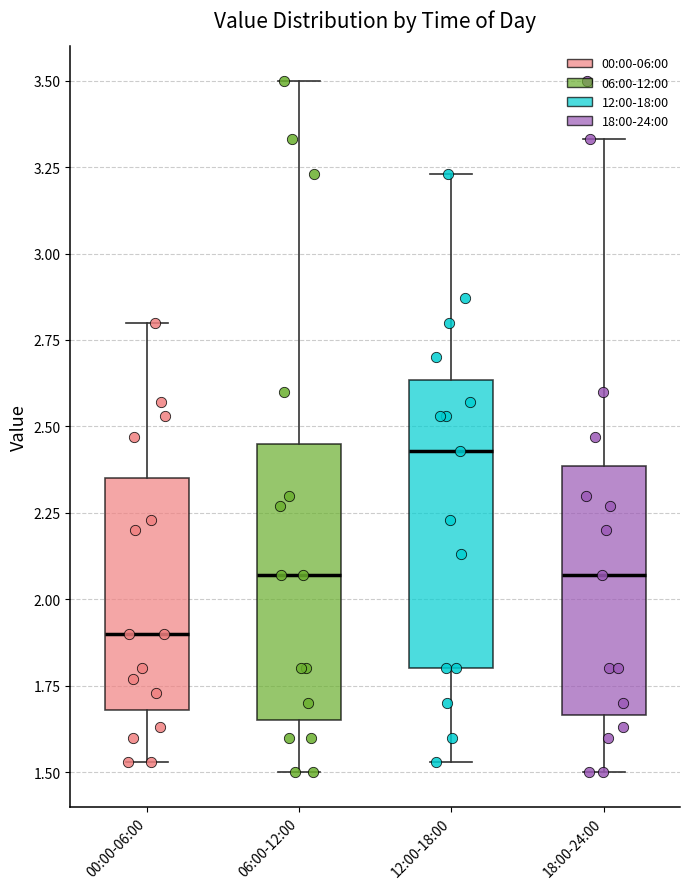

Which box's median line is the lowest?

00:00-06:00